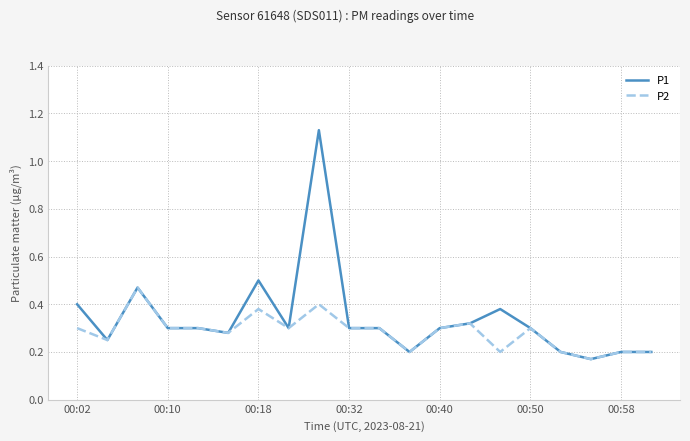

Rank the series by their maximum value, from highest to lowest.

P1, P2